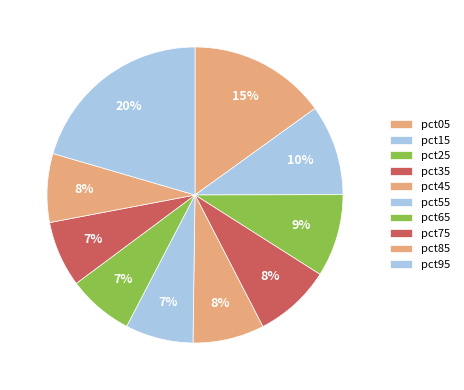

To the nearest percent, what portion does pct85 represent?

8%